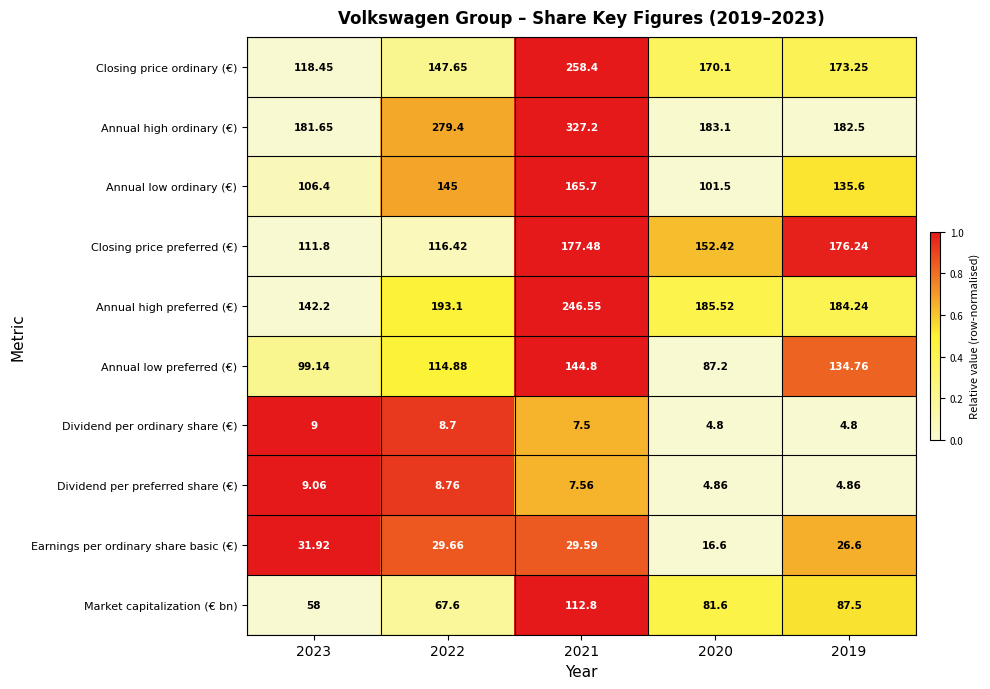

Is the value of Earnings per ordinary share basic (€) at 2022 greater than the value of Dividend per preferred share (€) at 2020?

Yes